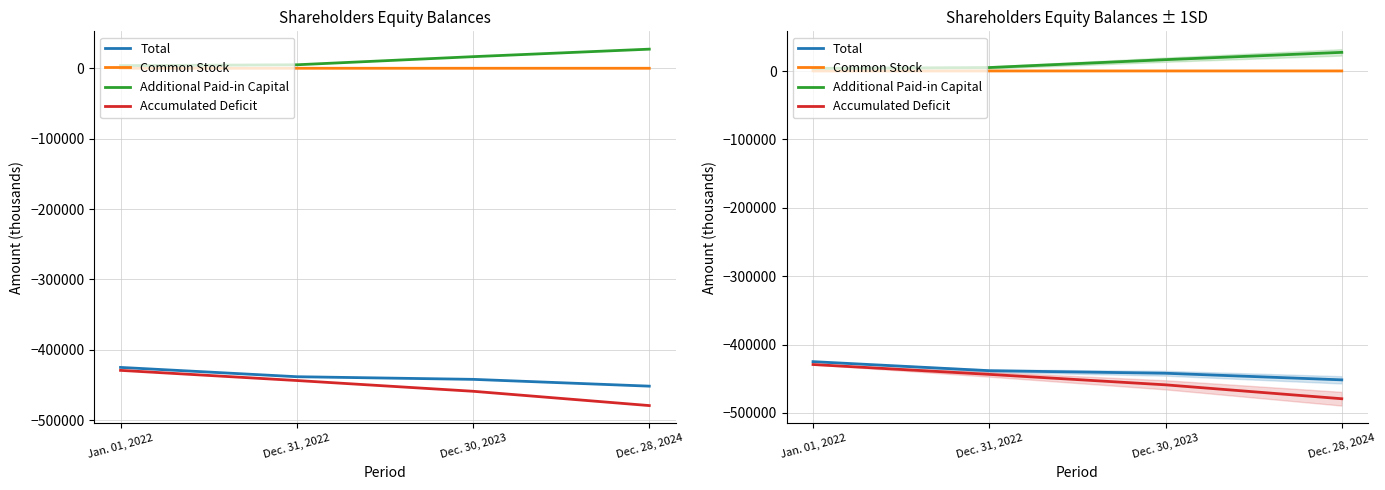

What position from the right is Dec. 30, 2023?

2